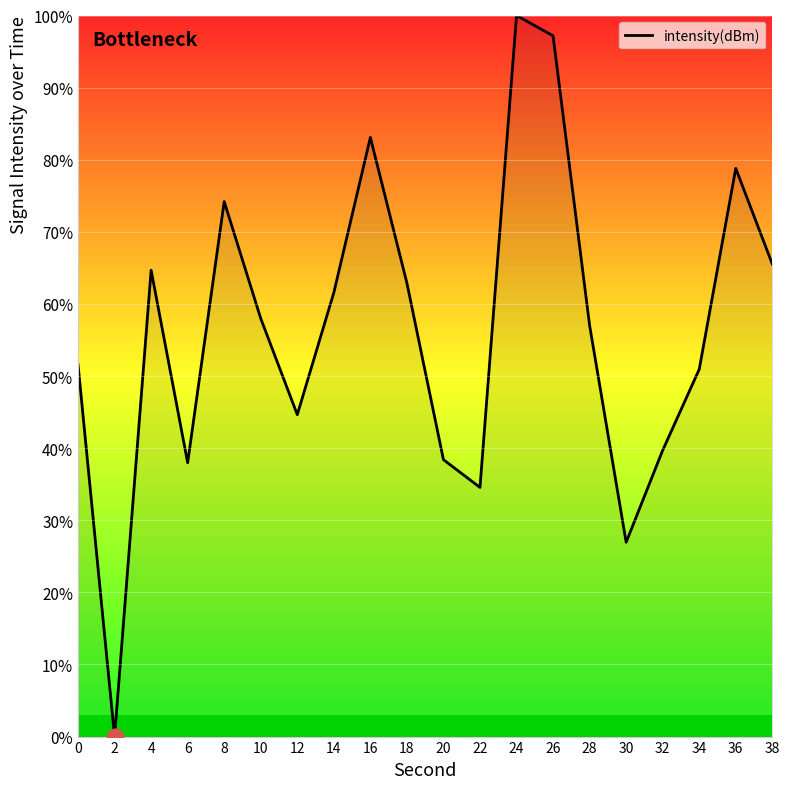

Does the chart display data point markers on the line(s)?

No